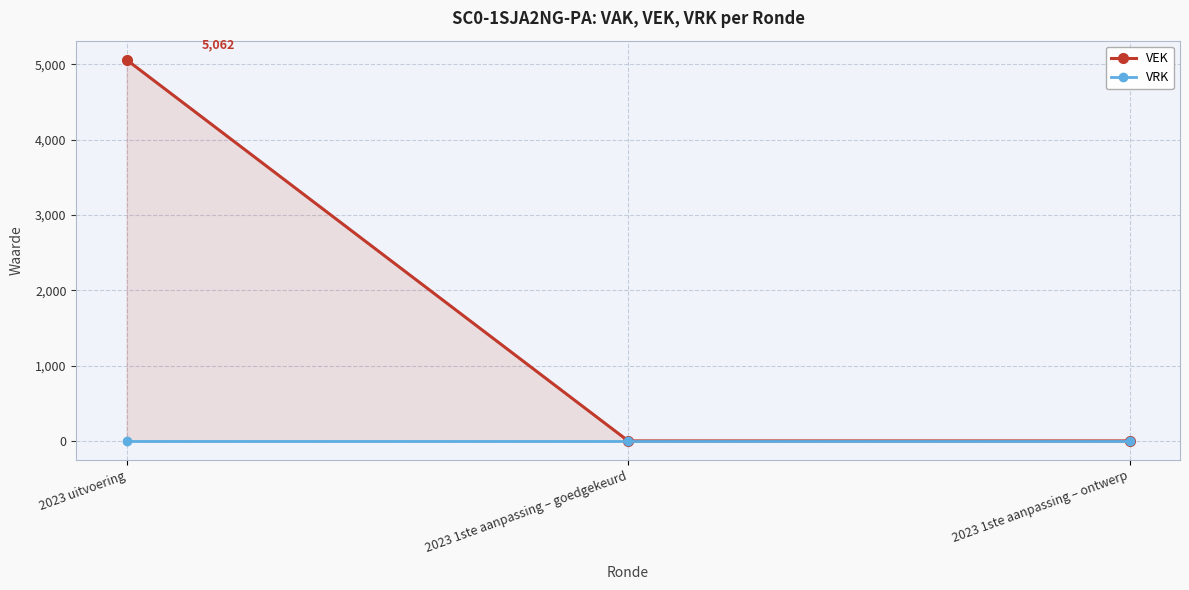

What is the difference between the highest and lowest values at 2023 uitvoering?

5062